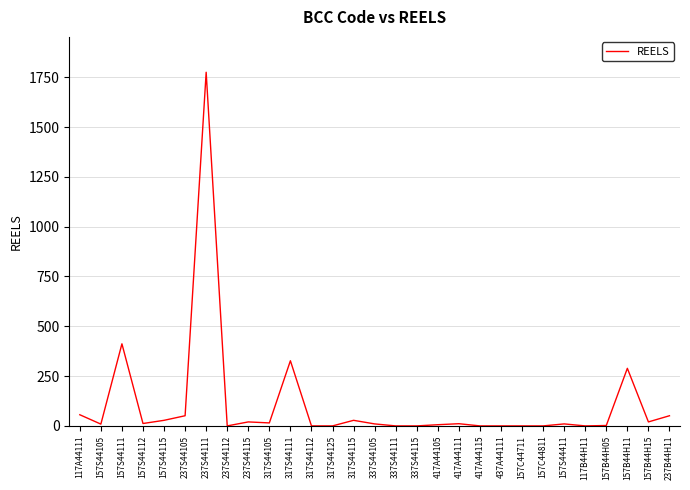

What position from the left is 317S44111?

11